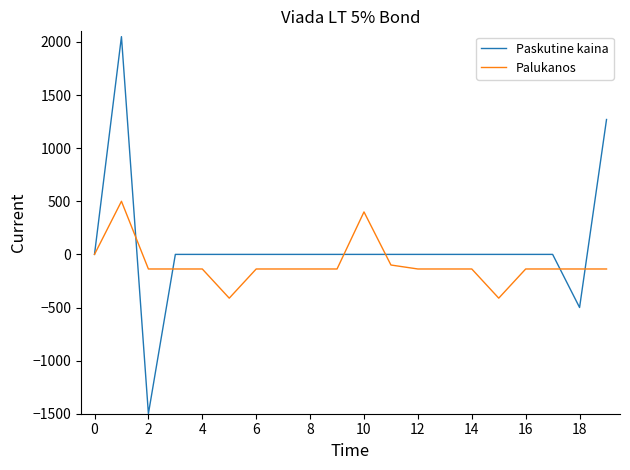

Which series has the largest range (max minus min)?

Paskutine kaina